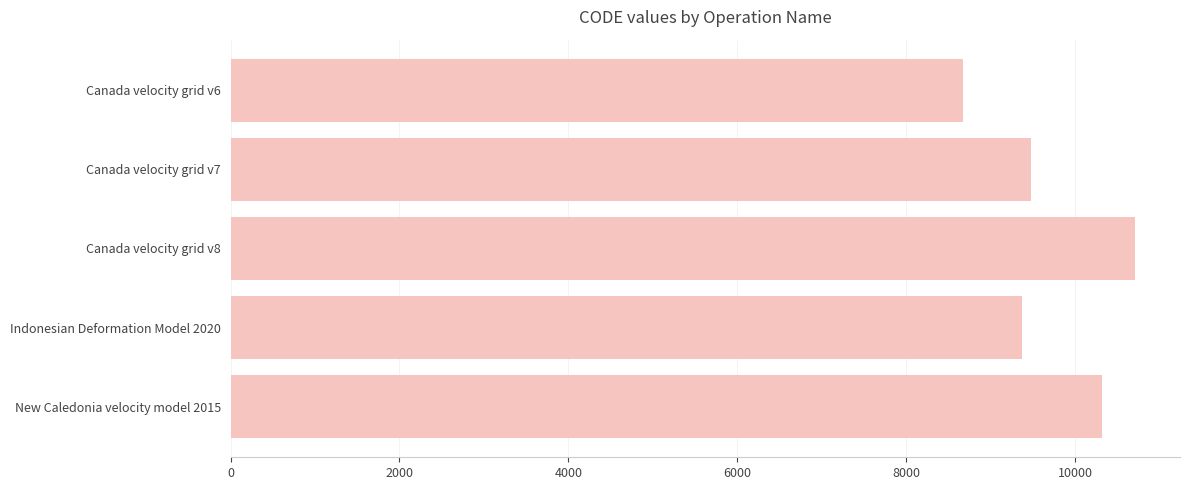

The value at Canada velocity grid v8 is 10707. True or false?

True